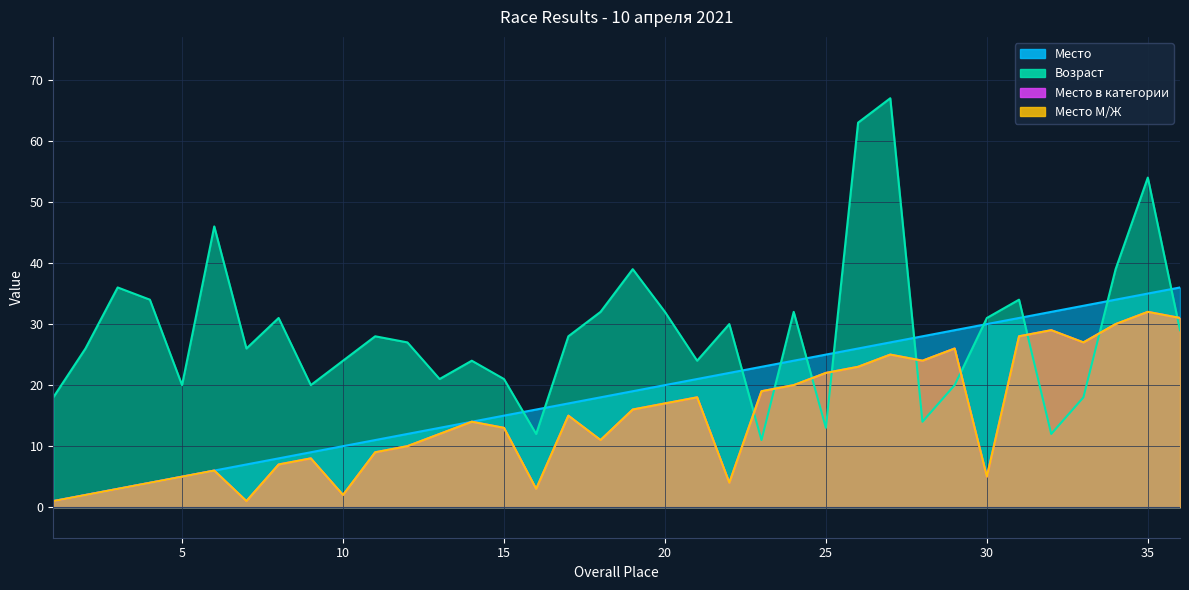

Which has a higher value, 8 or 9?

9